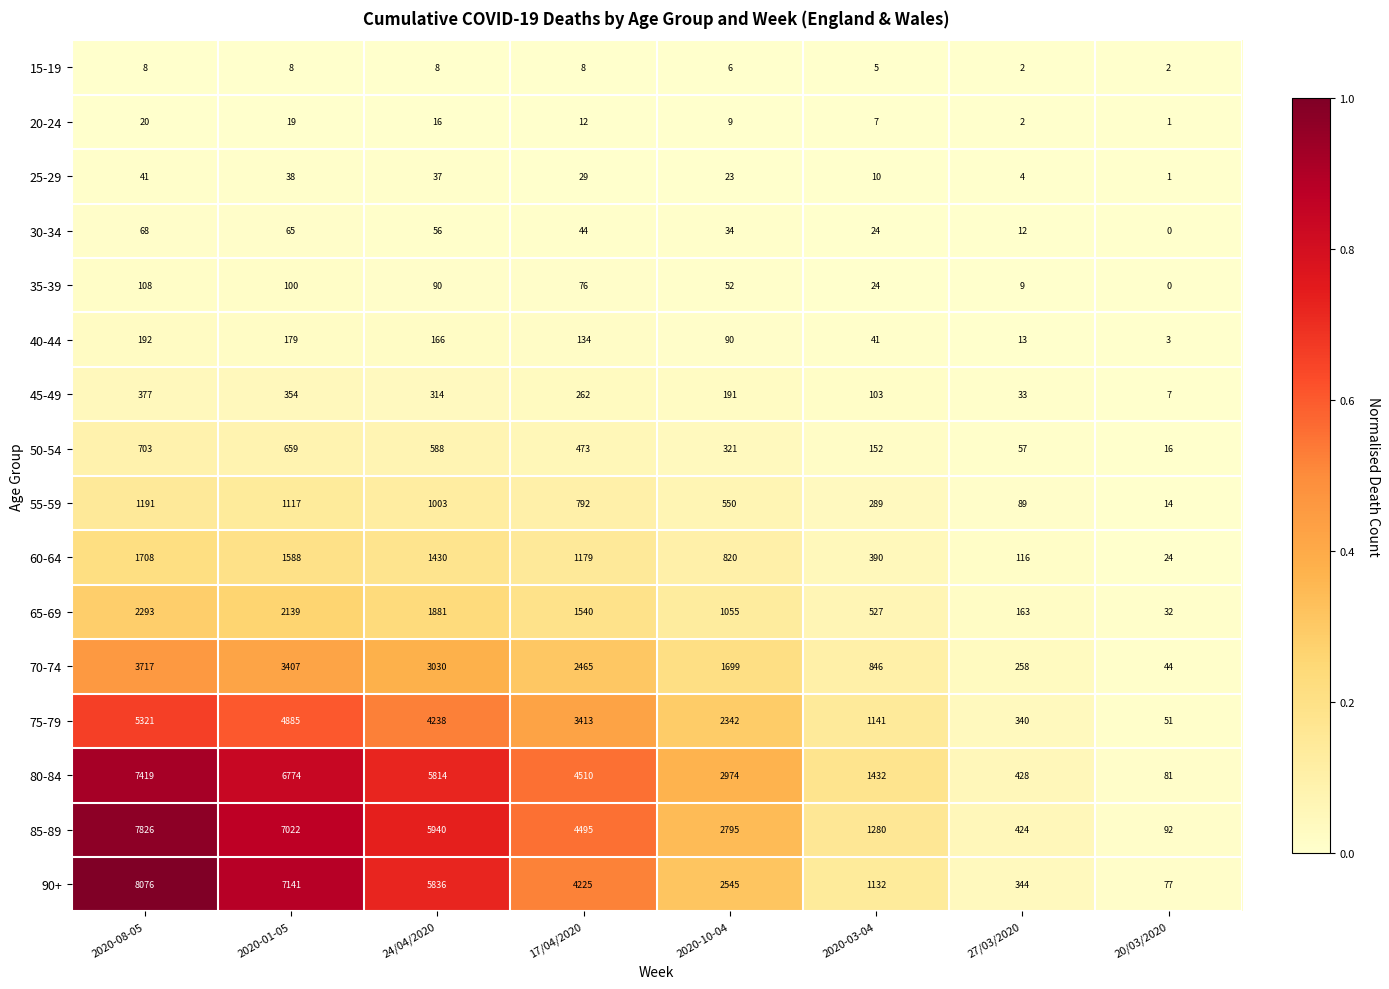

At 2020-10-04, list the series in order from largest to smallest.

80-84, 85-89, 90+, 75-79, 70-74, 65-69, 60-64, 55-59, 50-54, 45-49, 40-44, 35-39, 30-34, 25-29, 20-24, 15-19